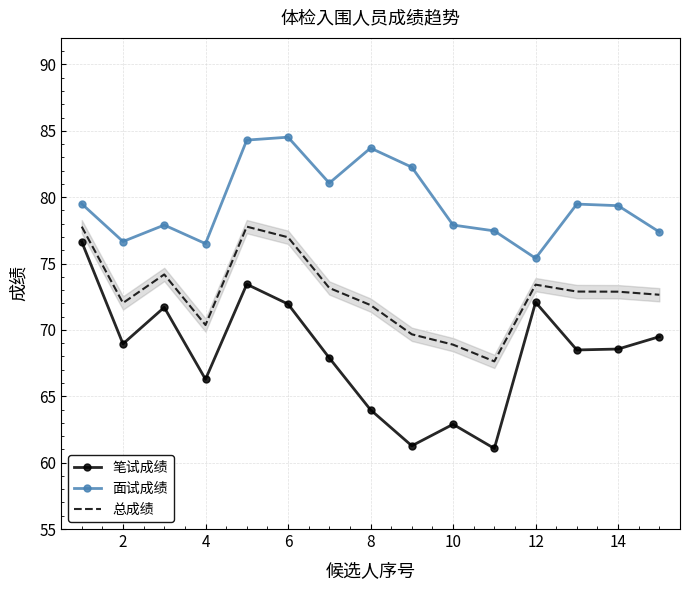

Which series has the largest total across all categories?

面试成绩